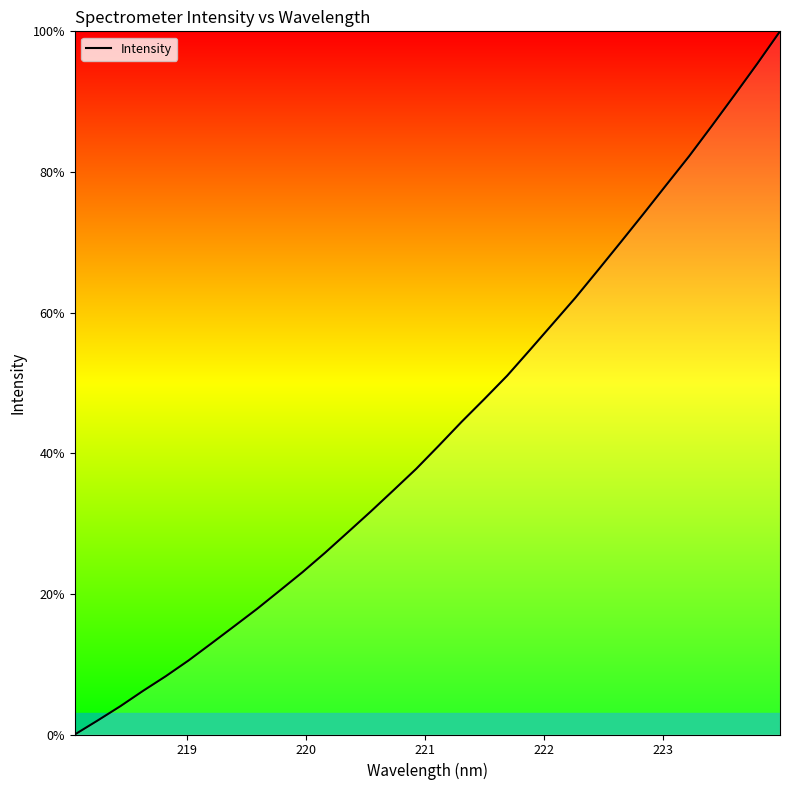

What is the maximum value shown in the chart?

100.0